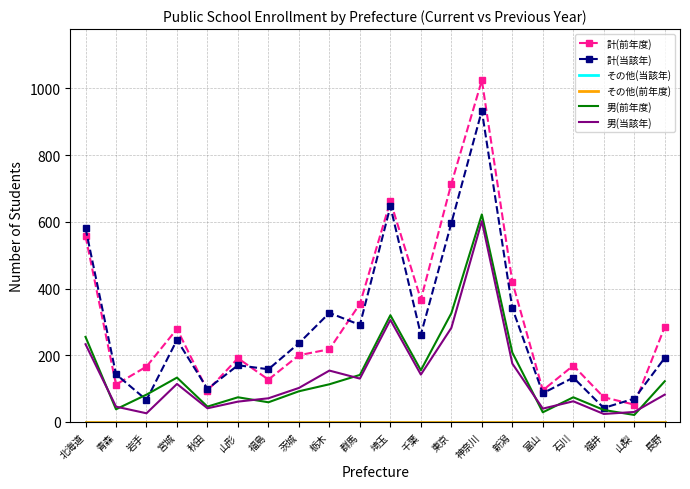

Reading left to right, extract all data points from this chart.

計(前年度): 557	112	166	279	94	191	127	200	218	354	662	367	714	1024	420	95	169	74	52	285
計(当該年): 581	143	66	246	99	170	158	236	327	291	646	262	596	933	341	86	133	42	70	192
その他(当該年): 0	0	0	0	0	0	0	0	0	0	0	0	0	0	0	0	0	0	0	0
その他(前年度): 0	0	0	0	0	0	0	0	0	0	0	0	0	0	0	0	0	0	0	0
男(前年度): 255	38	82	133	46	74	59	92	113	141	320	155	326	622	208	29	74	36	21	122
男(当該年): 233	46	26	114	41	61	71	102	154	130	306	142	282	602	175	40	62	24	30	82